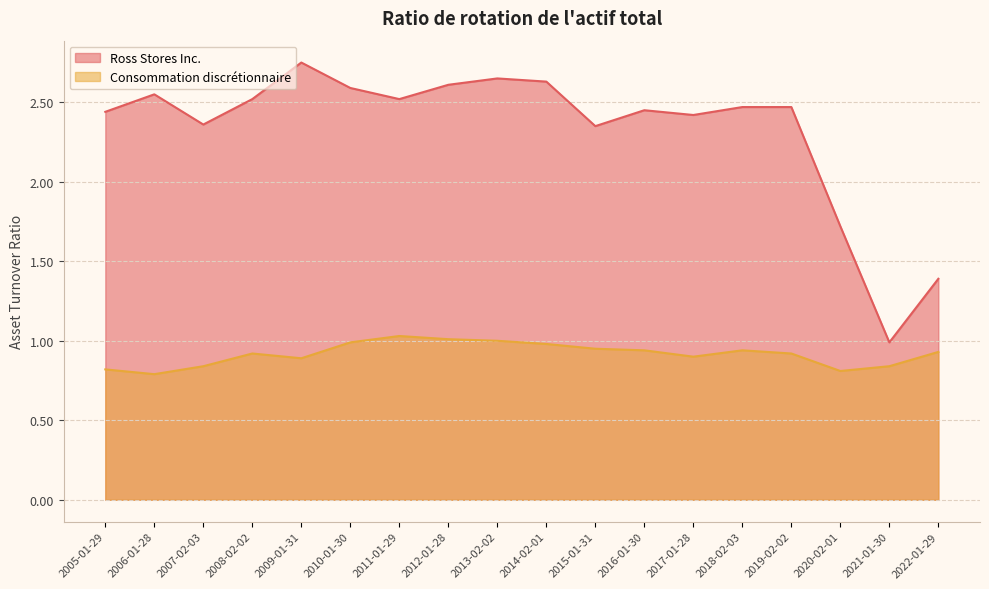

At which label does Ross Stores Inc. first exceed 2?

2005-01-29